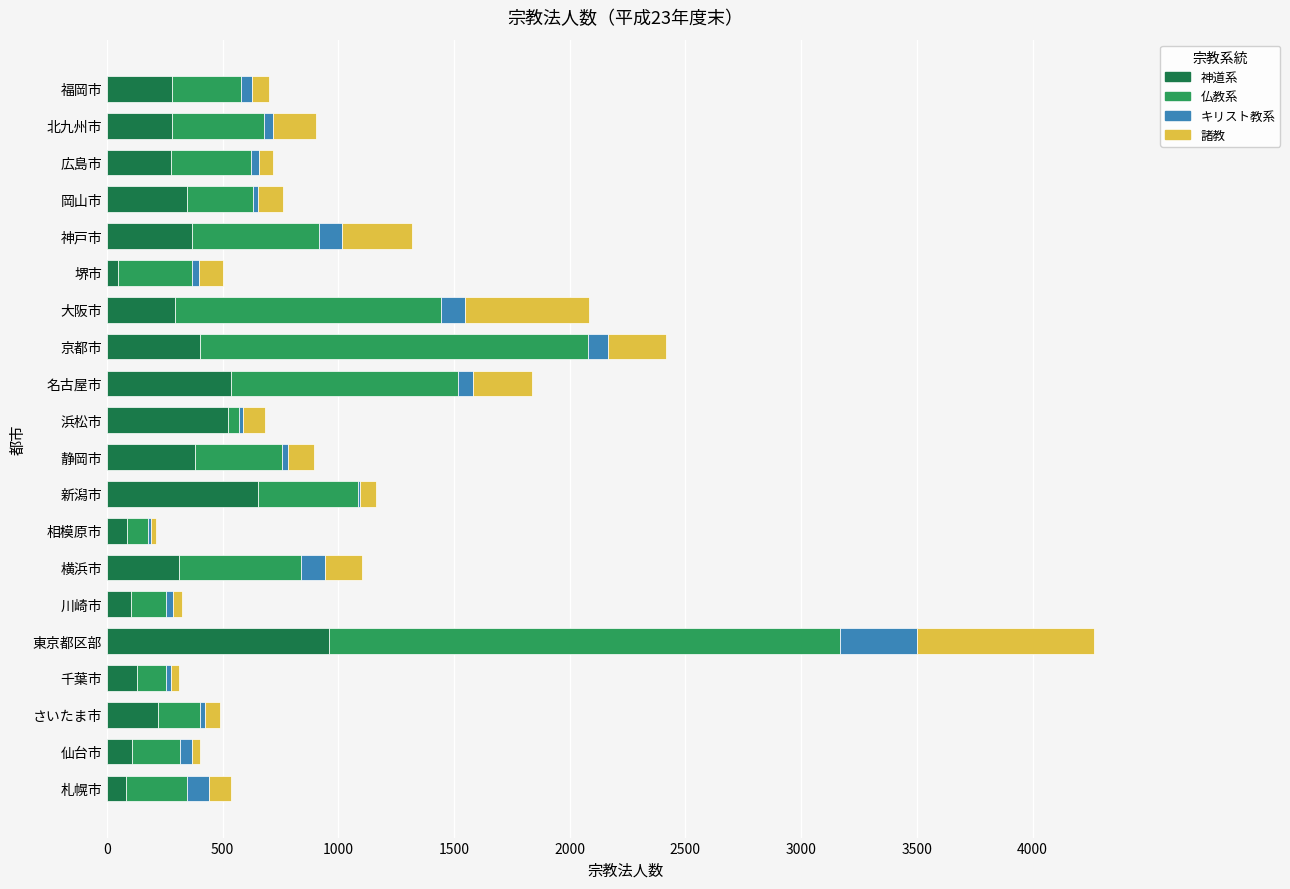

At which category is the sum across all series the highest?

東京都区部